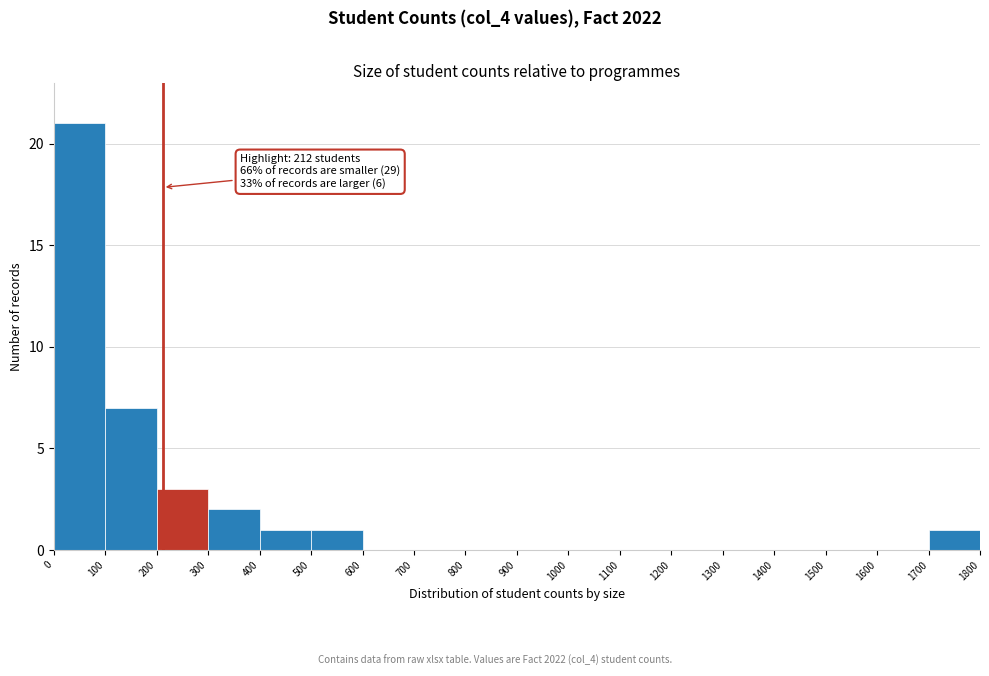

Which range on the x-axis has the tallest bar?

0 to 100